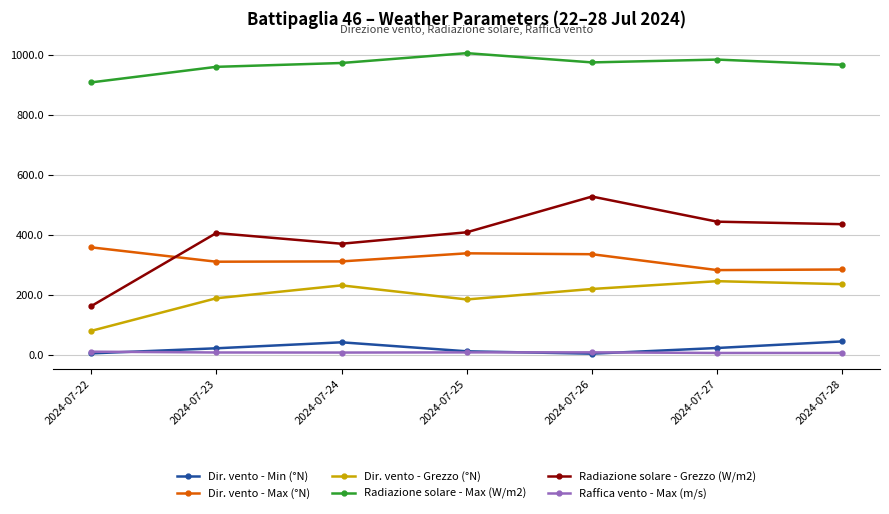

True or false: Raffica vento - Max (m/s) and Dir. vento - Grezzo (°N) intersect in this chart.

False